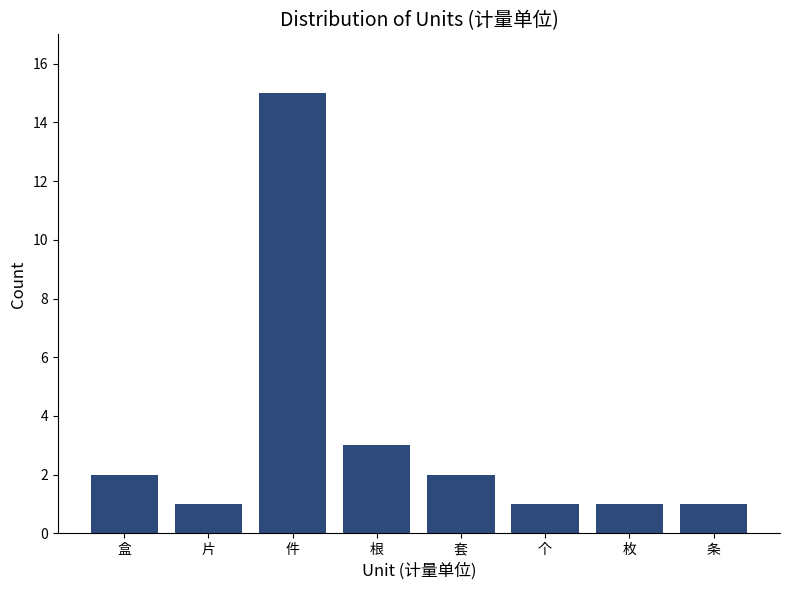

What value does the data have at 件, to the nearest 5?

15